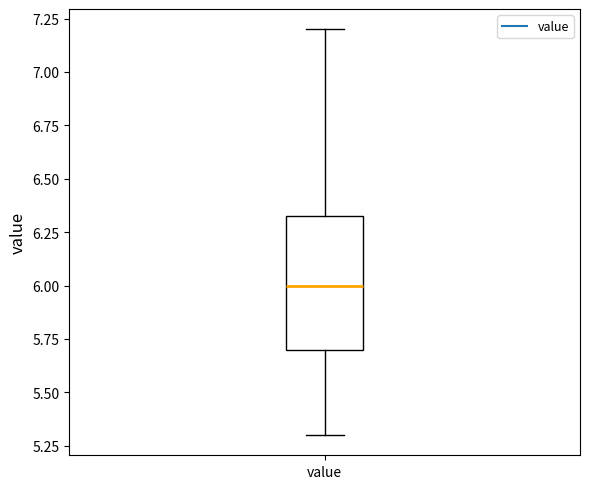

Read this box plot against the y-axis: the position of the median line, the range covered by the box, and the ends of both whiskers. The values are not printed on the chart, so give them approximately, as read against the axis.

median 6.00, box 5.70 to 6.35, whiskers 5.30 to 7.20